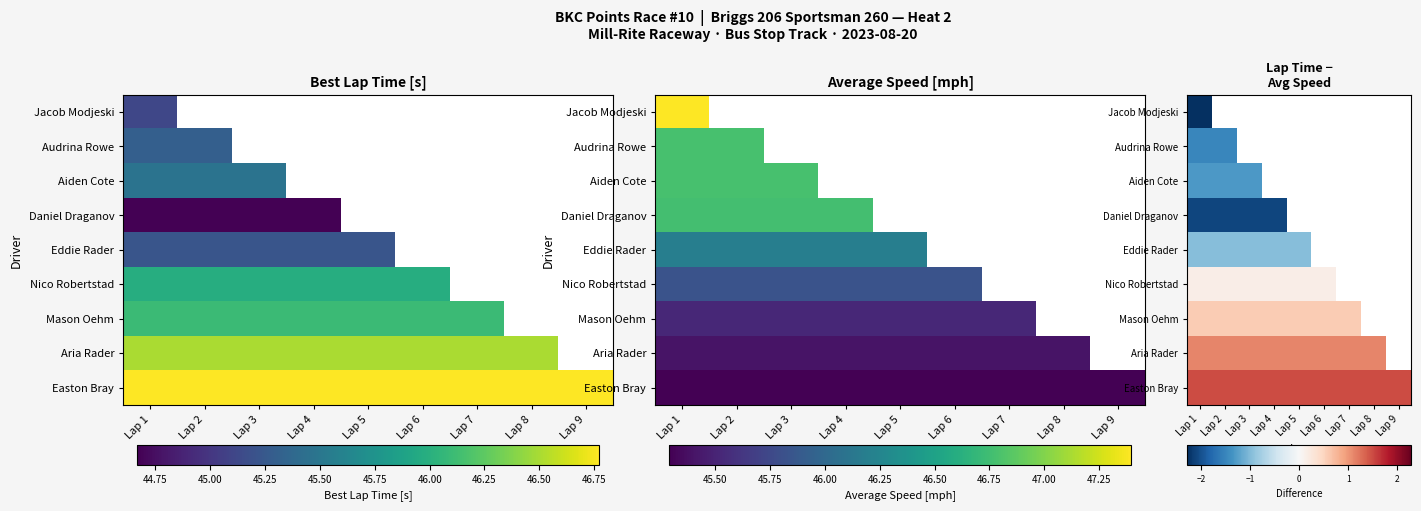

Is it true that Aria Rader equals 1.1 at Lap 7?

True